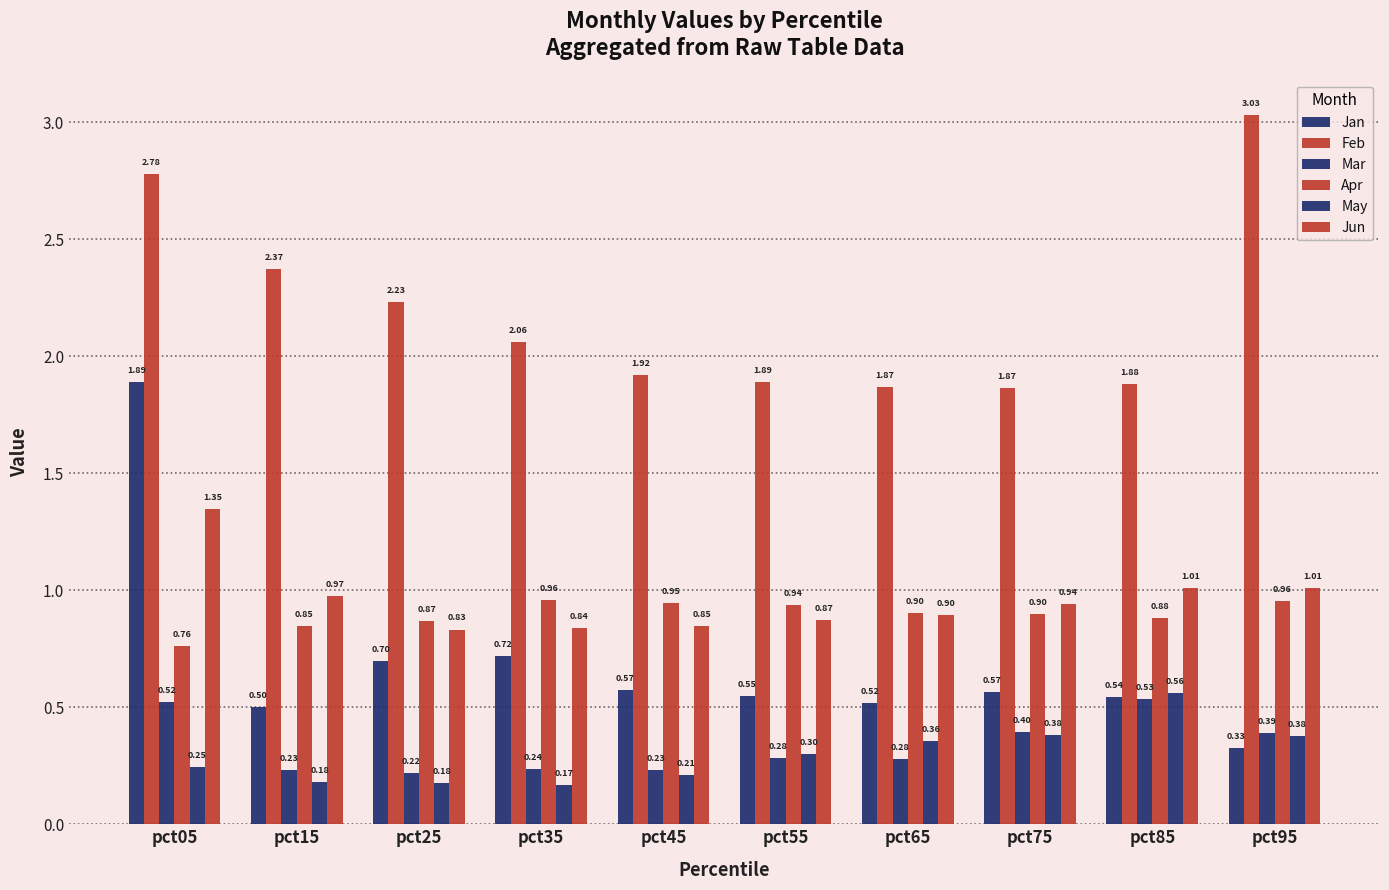

Reading left to right, transcribe all the data shown in this chart.

Jan: 1.9	0.5	0.7	0.7	0.6	0.5	0.5	0.6	0.5	0.3
Feb: 2.8	2.4	2.2	2.1	1.9	1.9	1.9	1.9	1.9	3.0
Mar: 0.5	0.2	0.2	0.2	0.2	0.3	0.3	0.4	0.5	0.4
Apr: 0.8	0.8	0.9	1.0	0.9	0.9	0.9	0.9	0.9	1.0
May: 0.2	0.2	0.2	0.2	0.2	0.3	0.4	0.4	0.6	0.4
Jun: 1.3	1.0	0.8	0.8	0.8	0.9	0.9	0.9	1.0	1.0